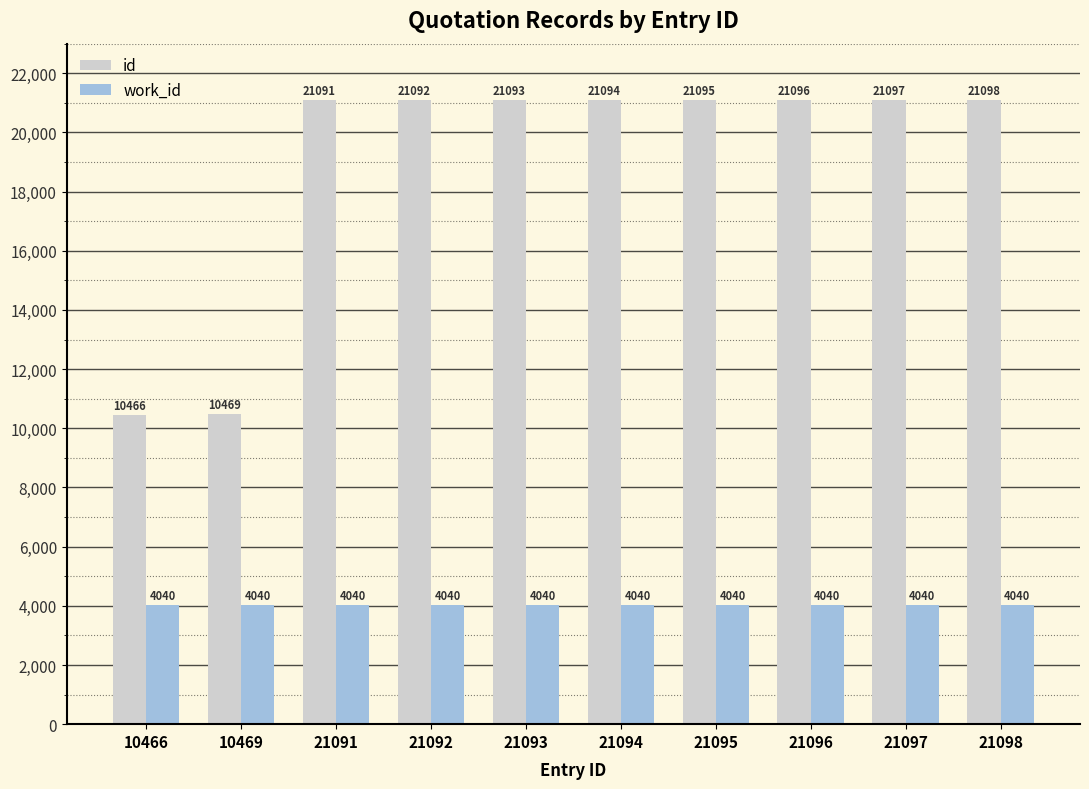

Rank the series at 21091 from lowest to highest value.

work_id, id